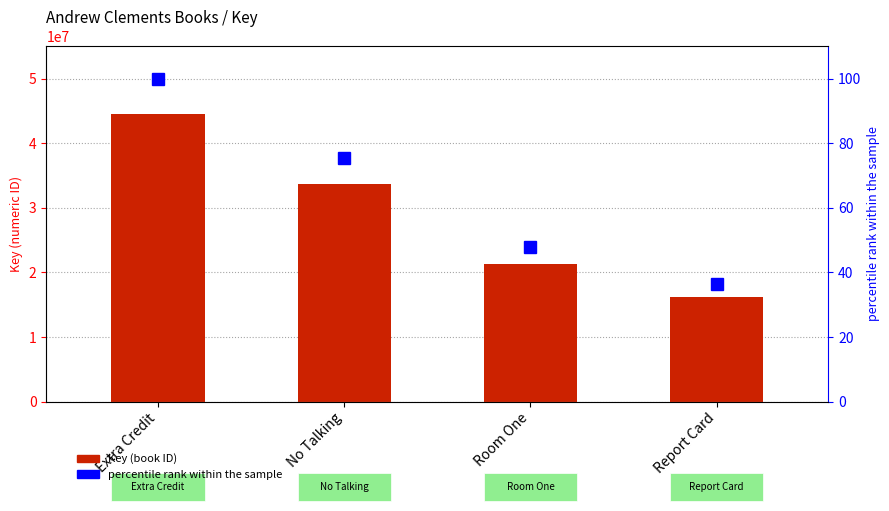

What is the difference between the highest and lowest values at No Talking?

33633326.4